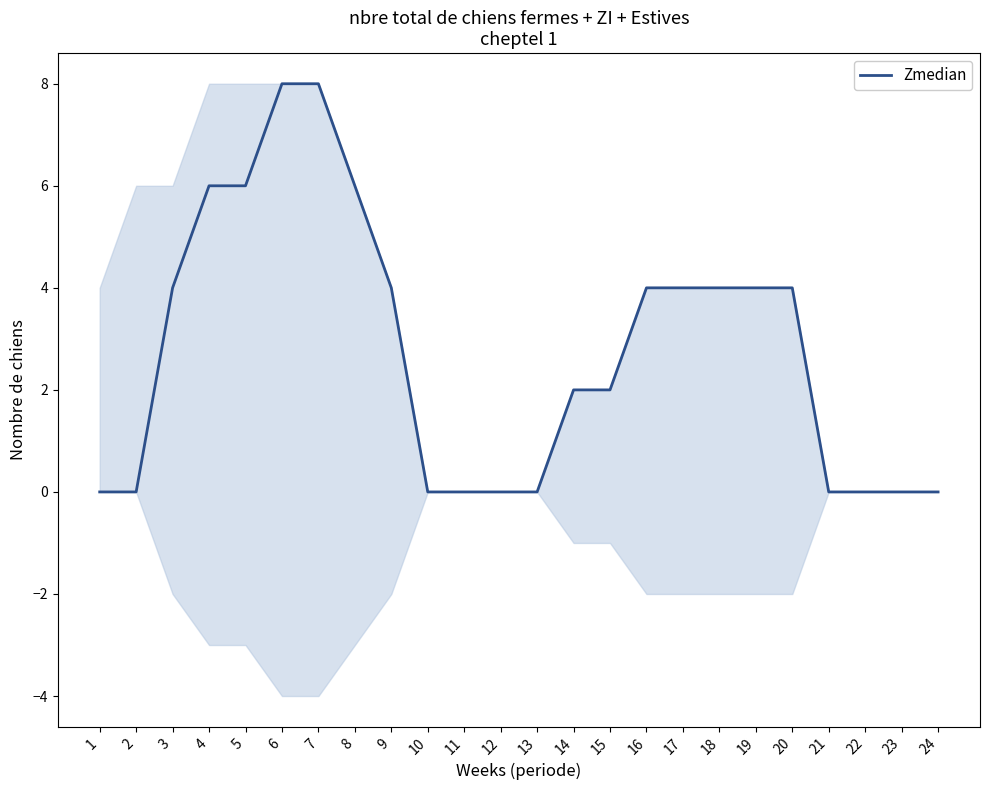

Count the number of values greater than 4.

5